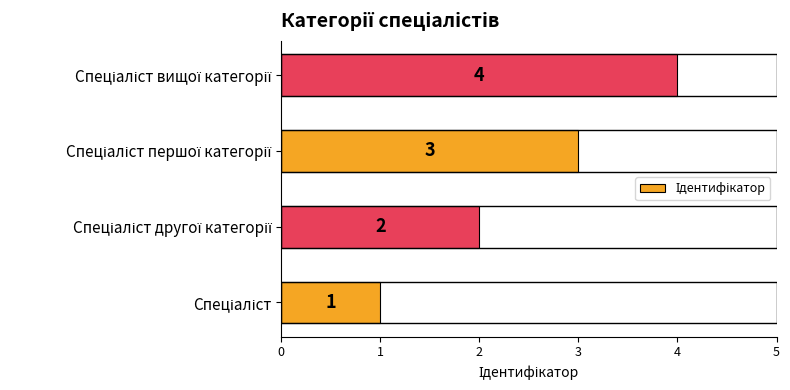

What is the difference between the second highest and second lowest values?

1